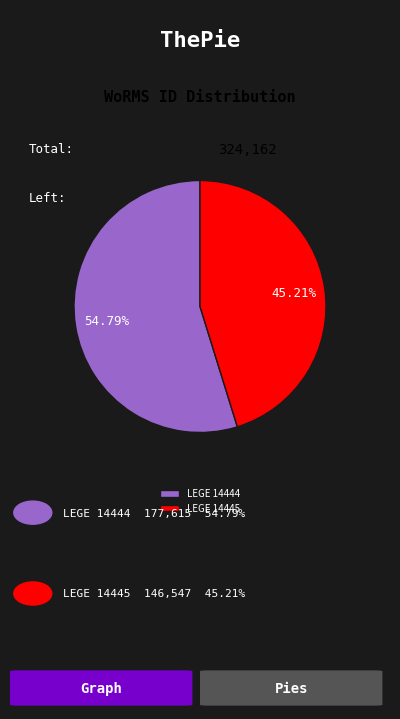

Does LEGE 14444 account for over 50% of the chart?

Yes